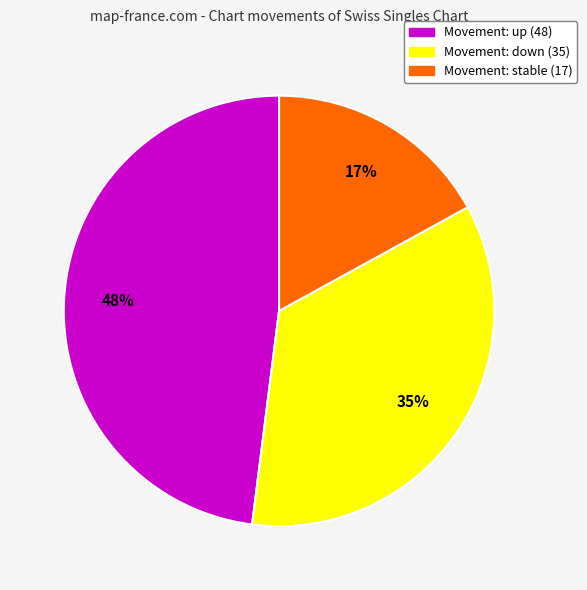

To the nearest percent, what is the difference between the Movement: stable (17) and Movement: up (48) slice percentages?

31%